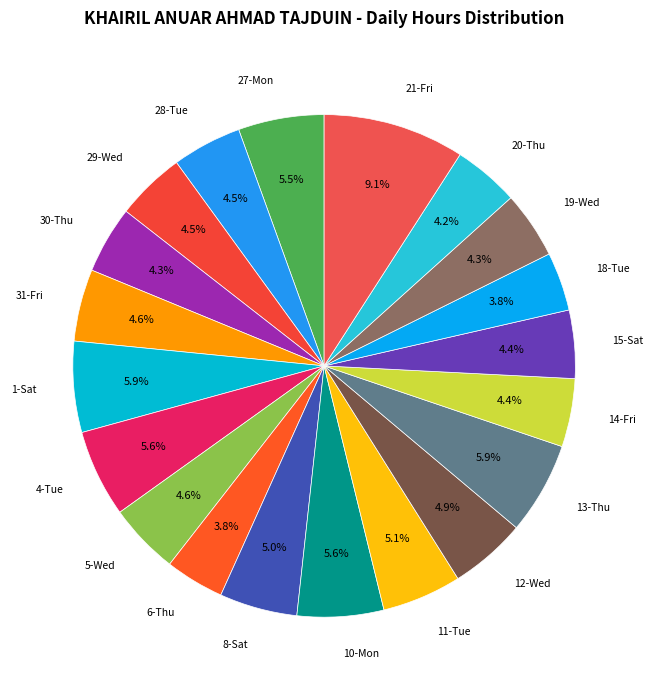

How many slices are in this pie chart?

20